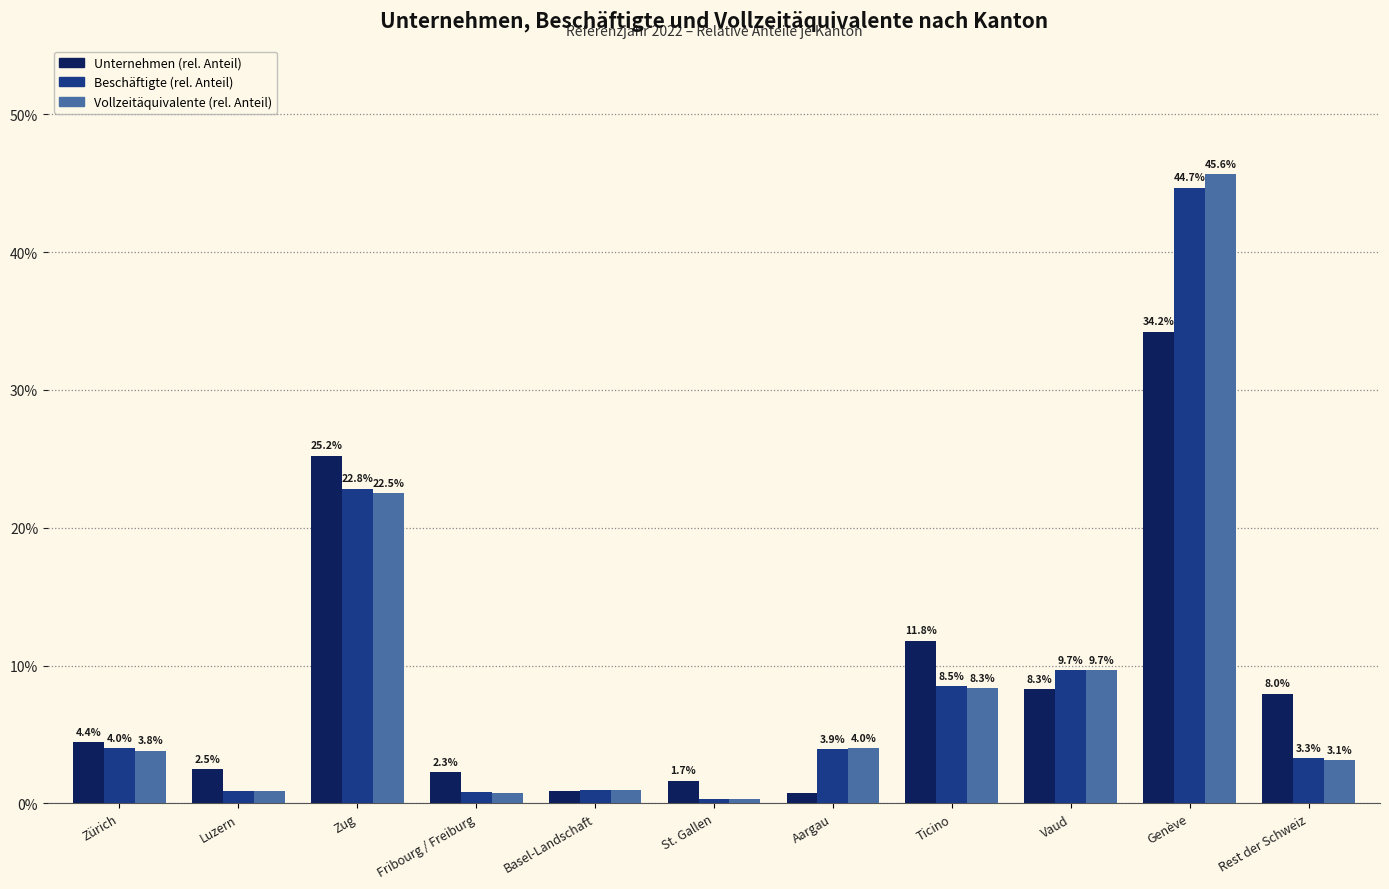

Is it true that Unternehmen (rel. Anteil) equals 34.2 at Genève?

True